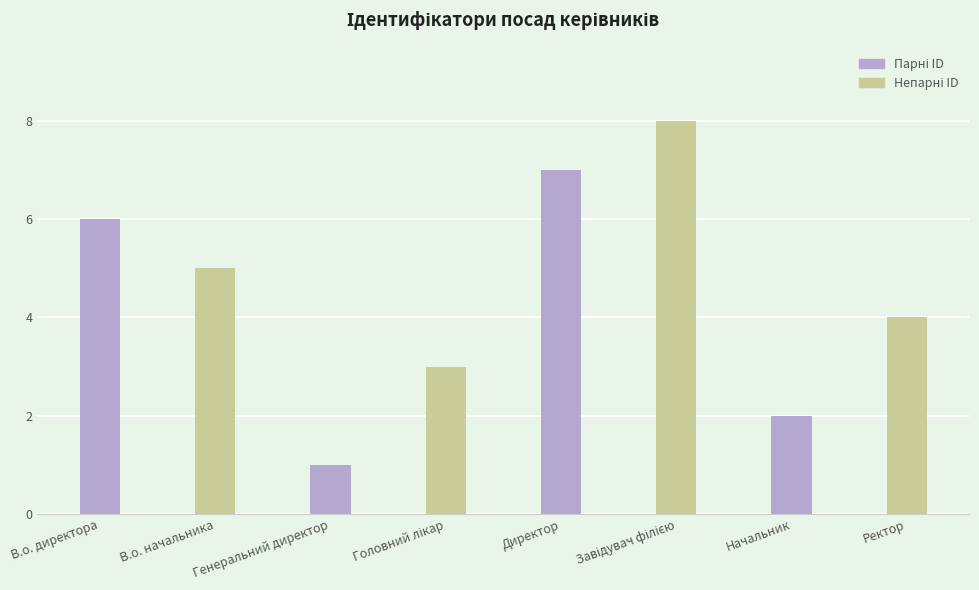

What is the average value of the Непарні ID series?

5